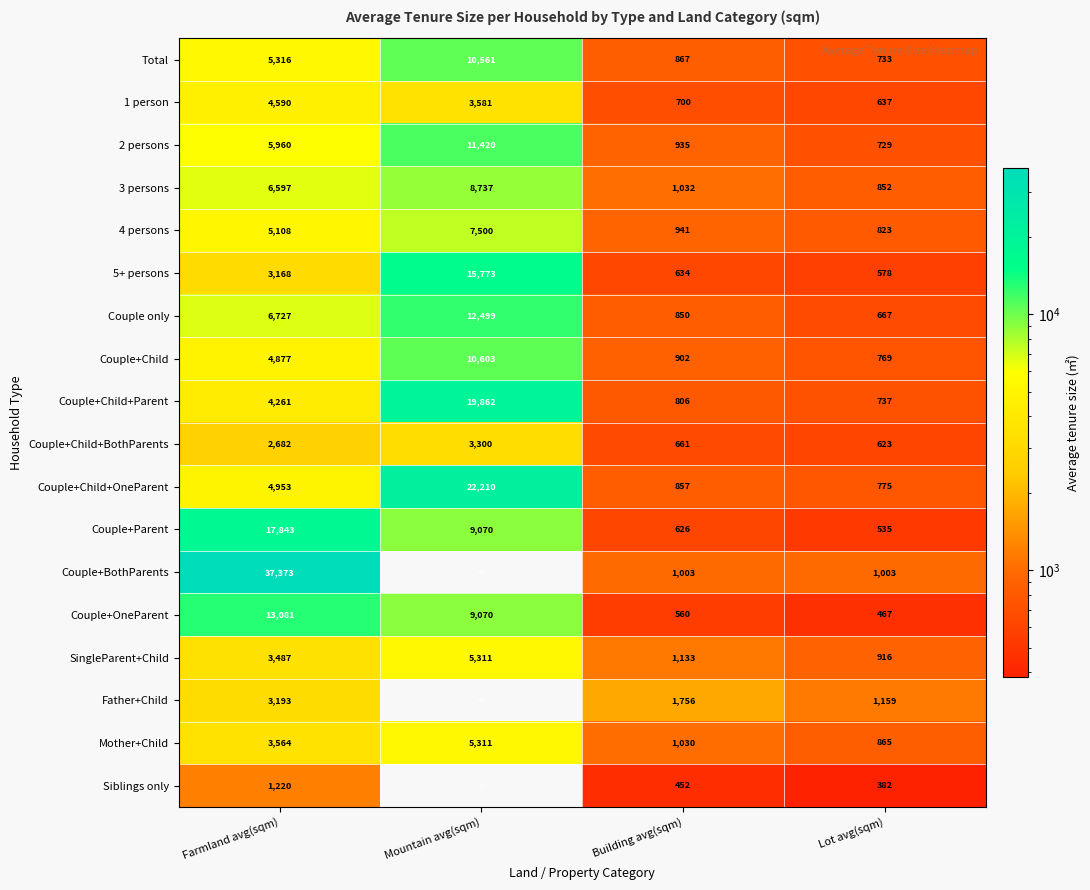

Rank the categories by Couple+OneParent value from lowest to highest.

Lot avg(sqm), Building avg(sqm), Mountain avg(sqm), Farmland avg(sqm)